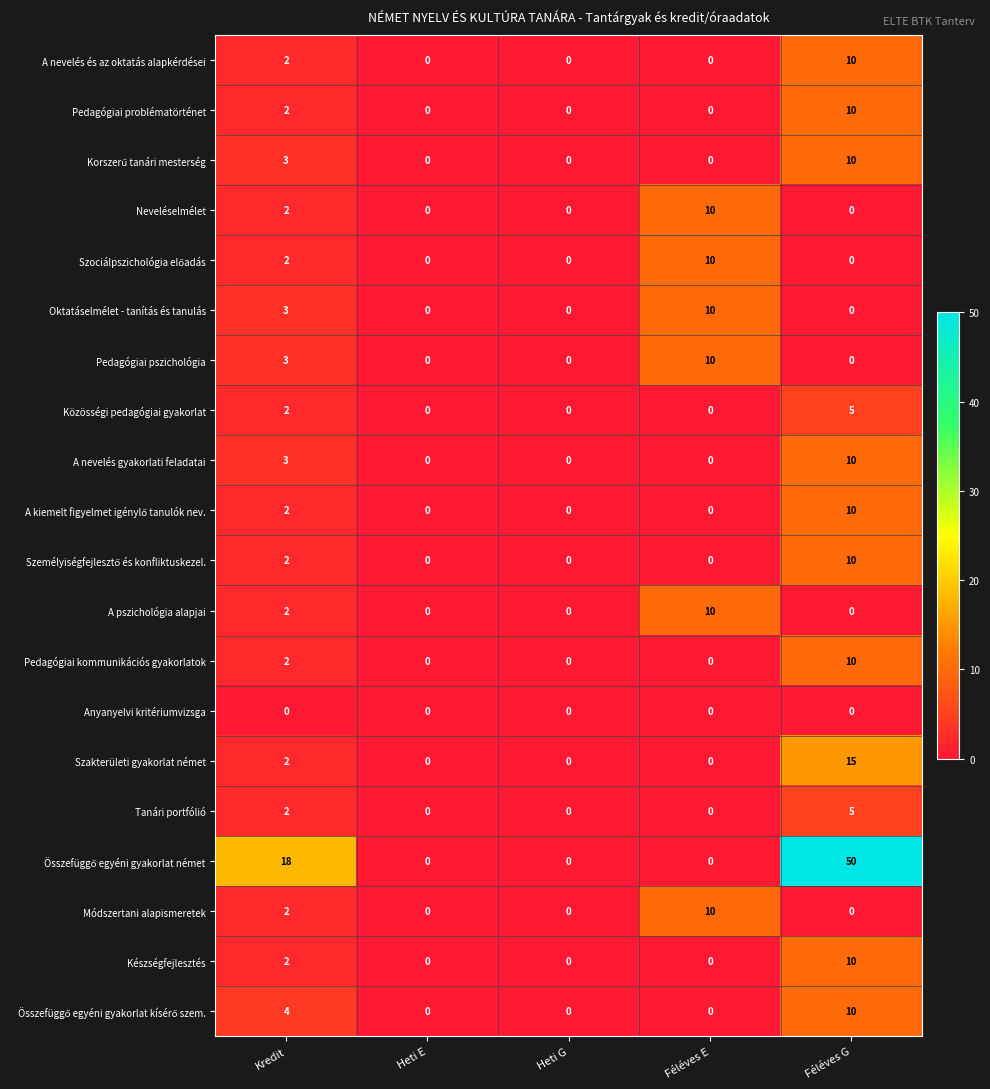

At which category is the sum across all series the highest?

Féléves G